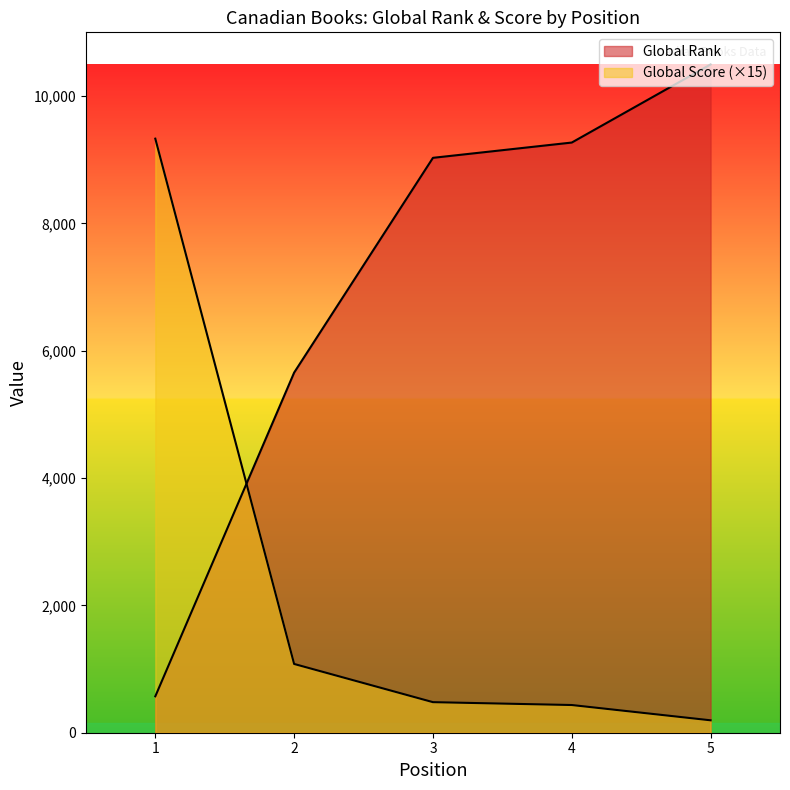

What are all the series names shown in the legend?

Global Rank, Global Score